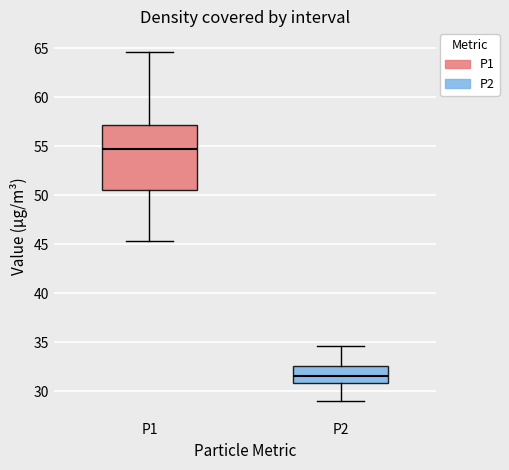

Comparing the boxes themselves (not the whiskers), which one is the tallest?

P1